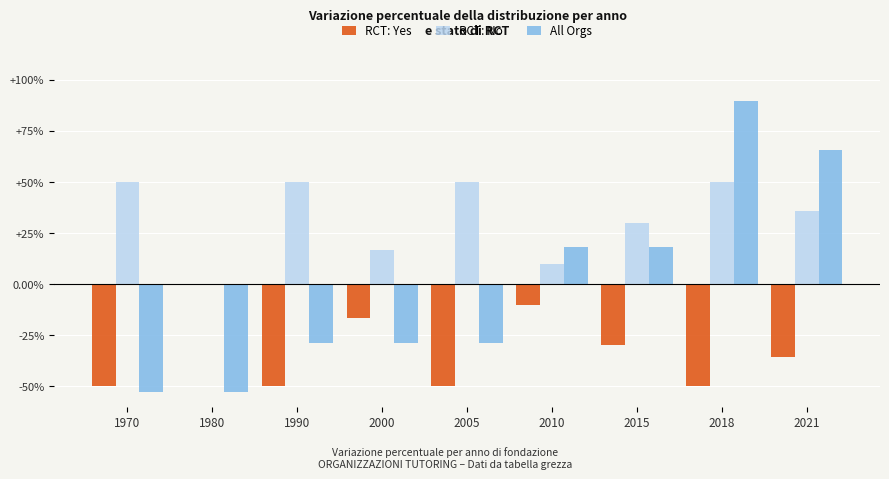

At which label does RCT: Yes reach its peak?

1980